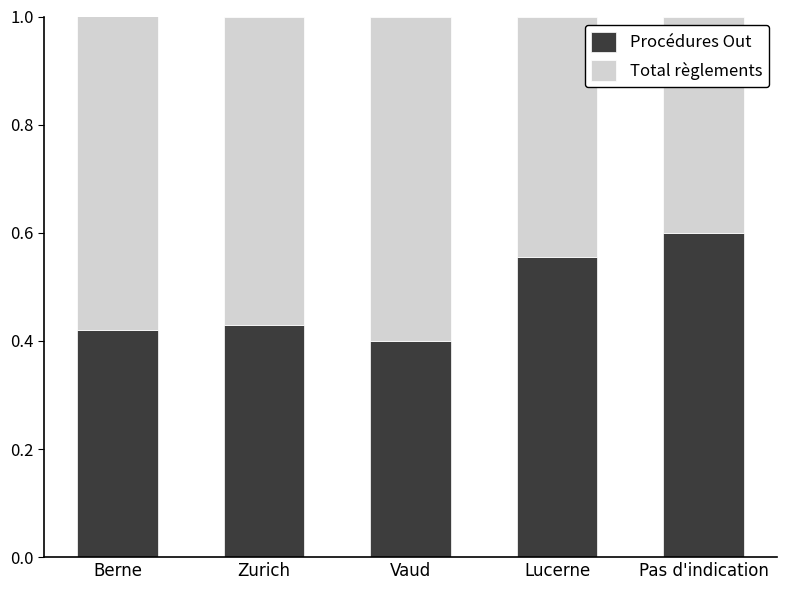

The value of Procédures Out at Lucerne is 0.6. True or false?

True